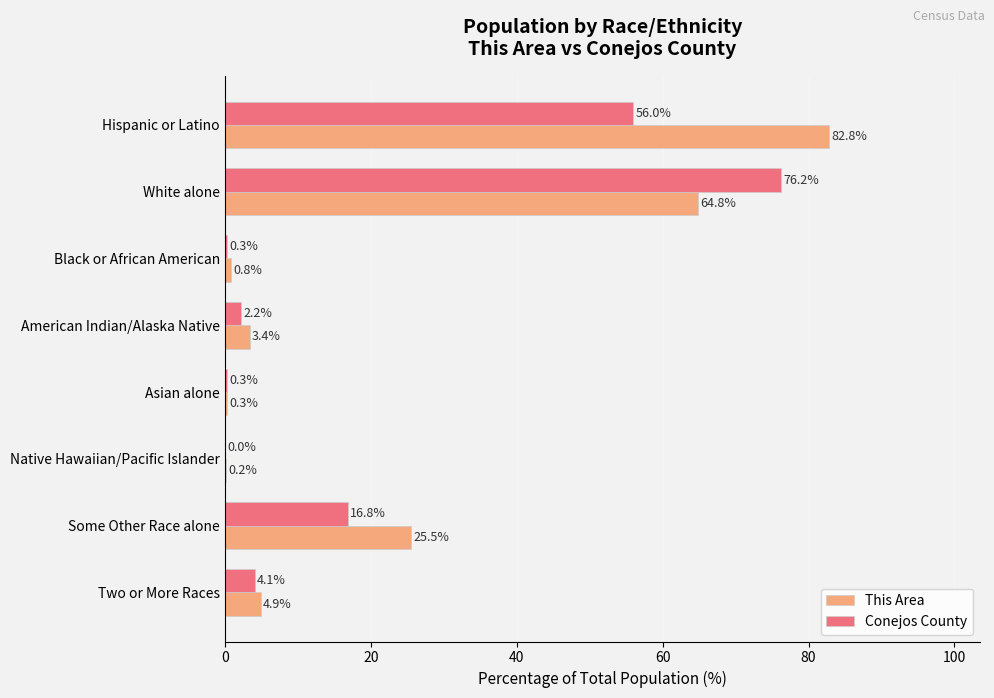

What is the maximum value for This Area?

82.8